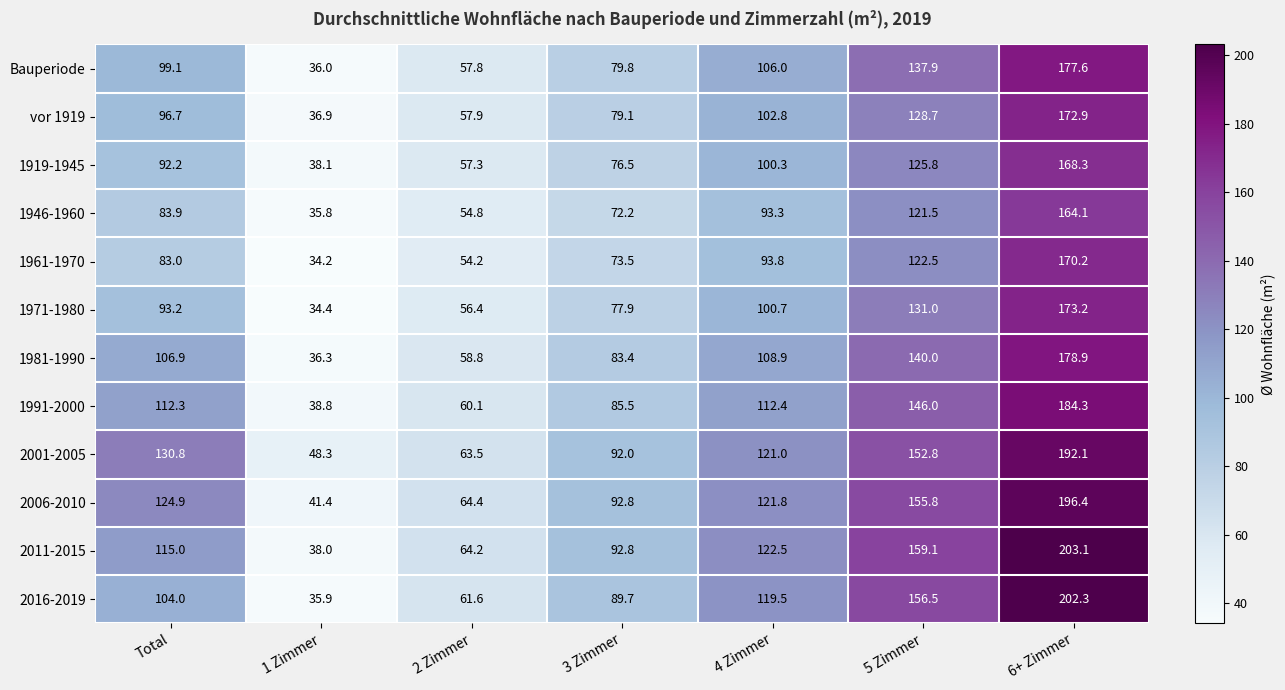

What is the minimum value for 2016-2019?

35.9